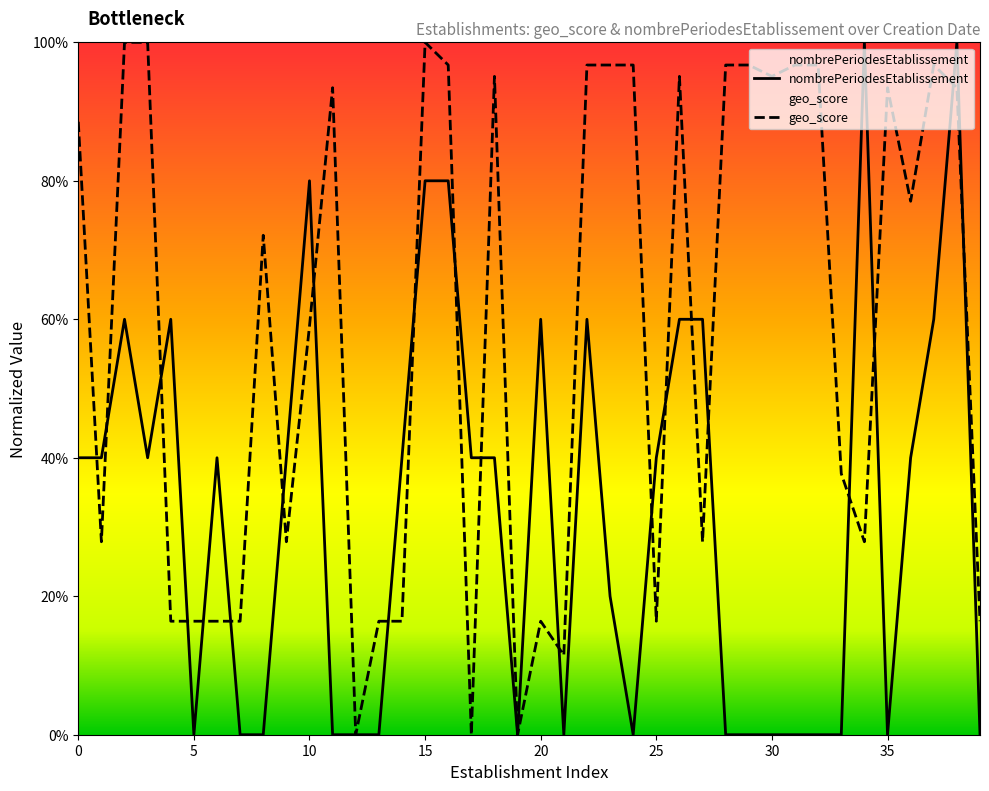

What is the label of the 2nd point from the left?

1996